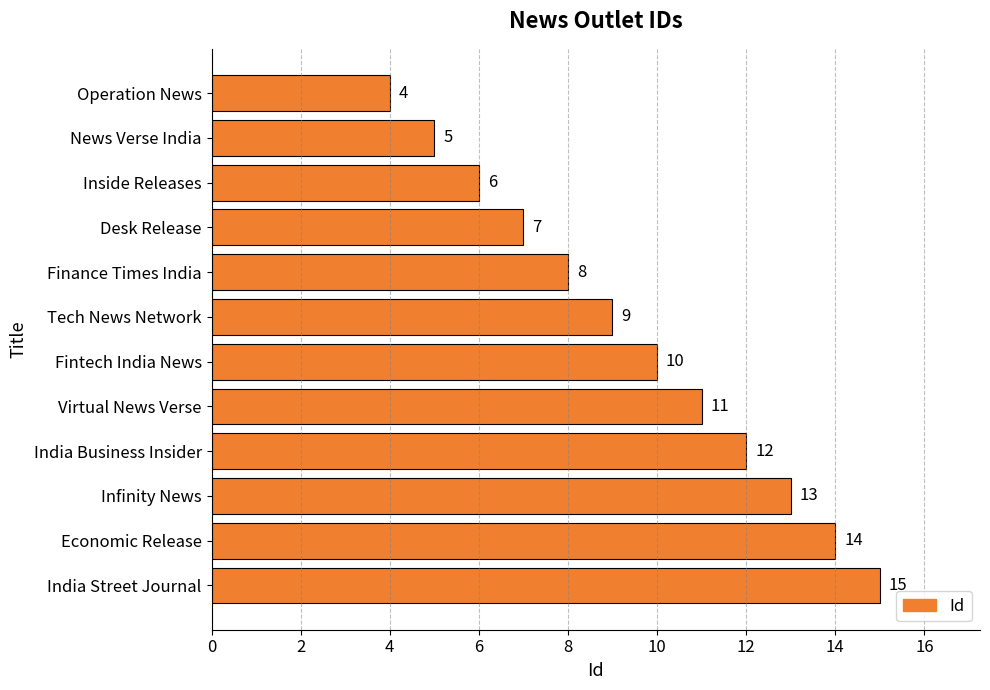

How many data points are less than 10?

6